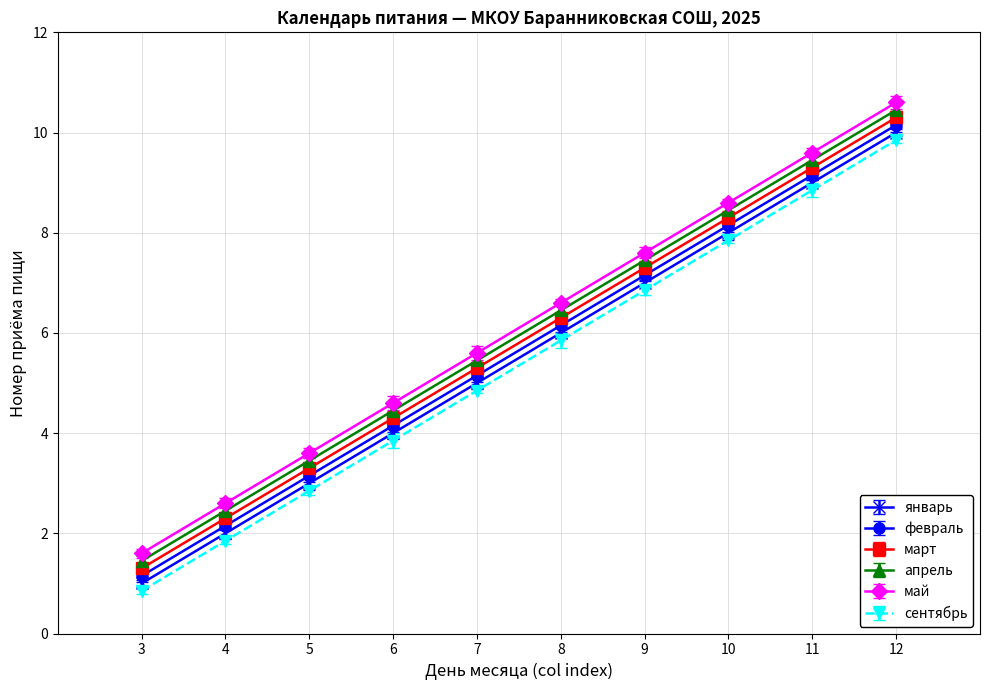

What is the spread (max minus min) of values at 9?

0.8